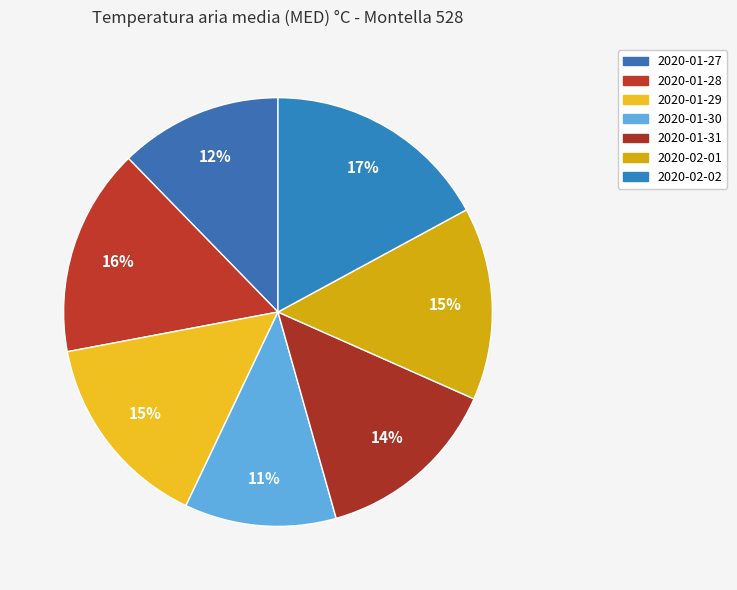

What percentage is NOT represented by 2020-01-29?

85.0%